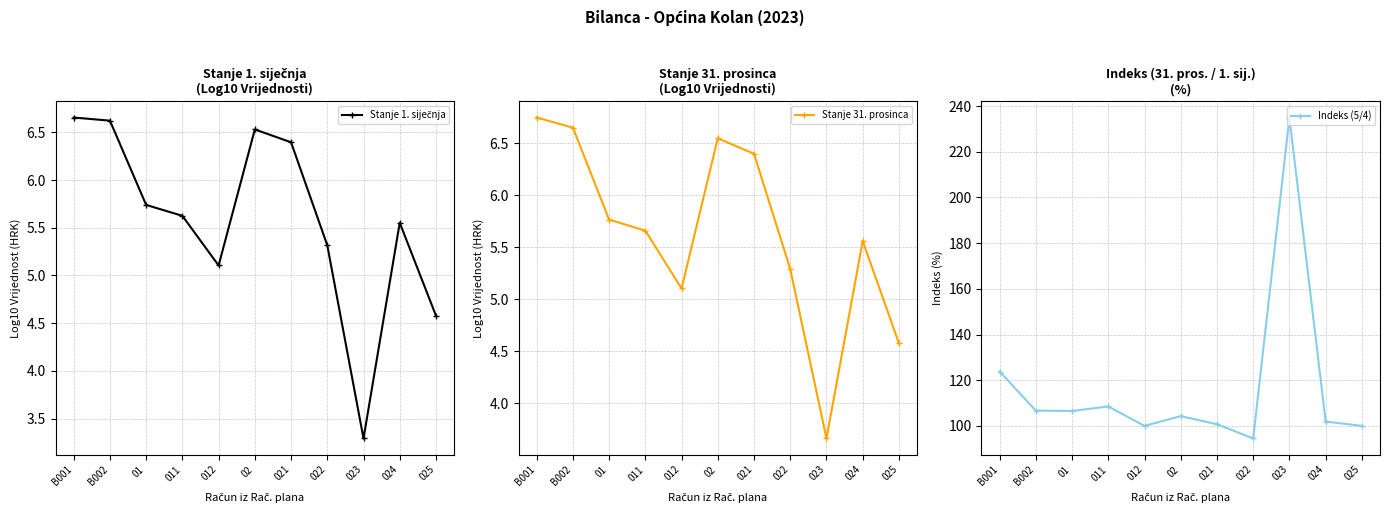

After their last crossing, which series has the higher values: Stanje 1. siječnja or Stanje 31. prosinca?

Stanje 31. prosinca